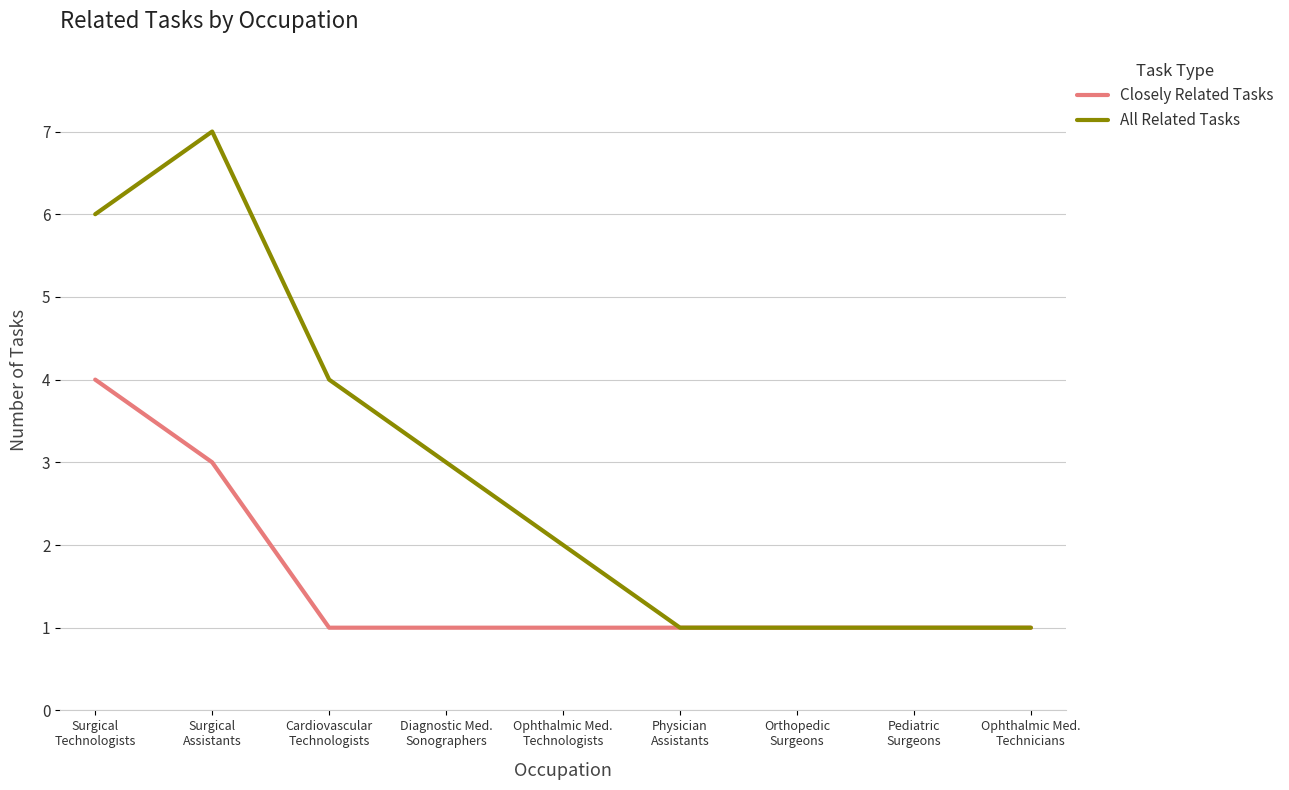

Does the chart have visible grid lines?

Yes